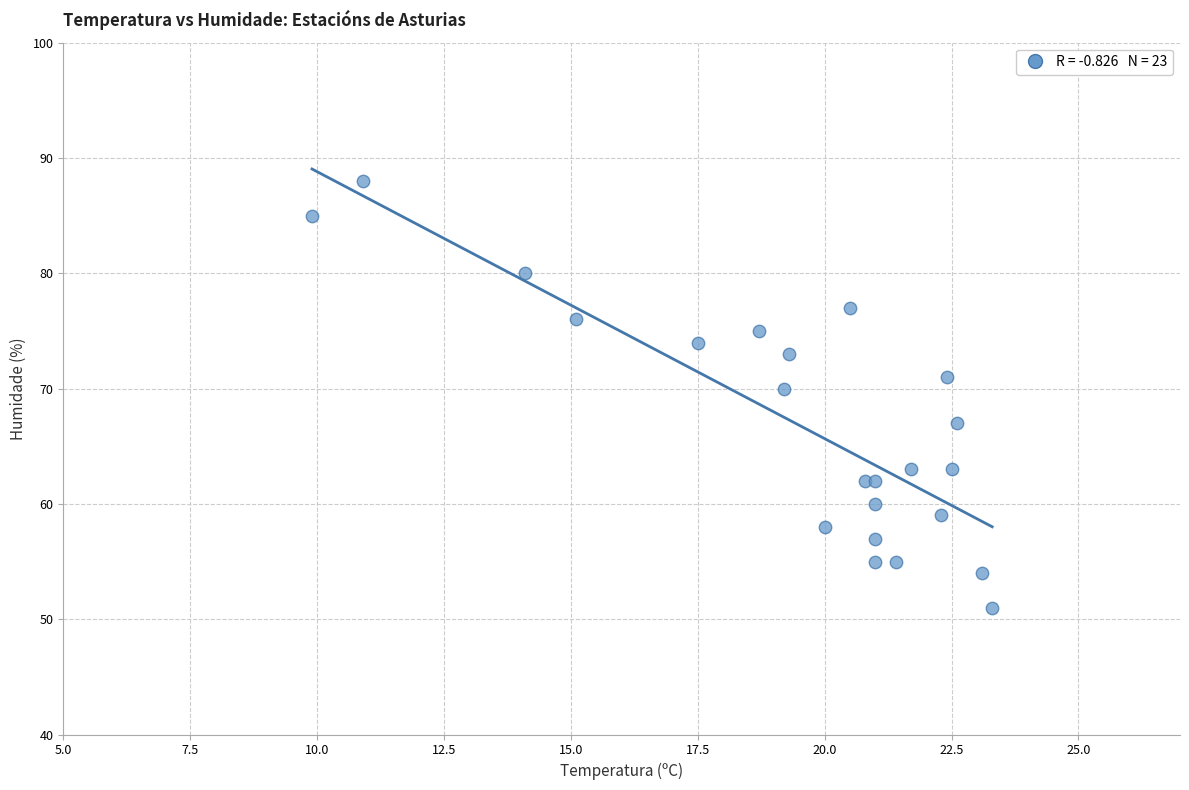

What Y value in the scatter plot is closest to 69?

70